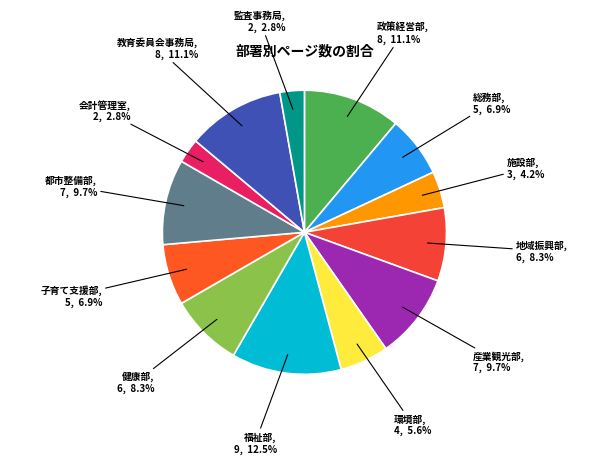

Which slice is the smallest?

会計管理室